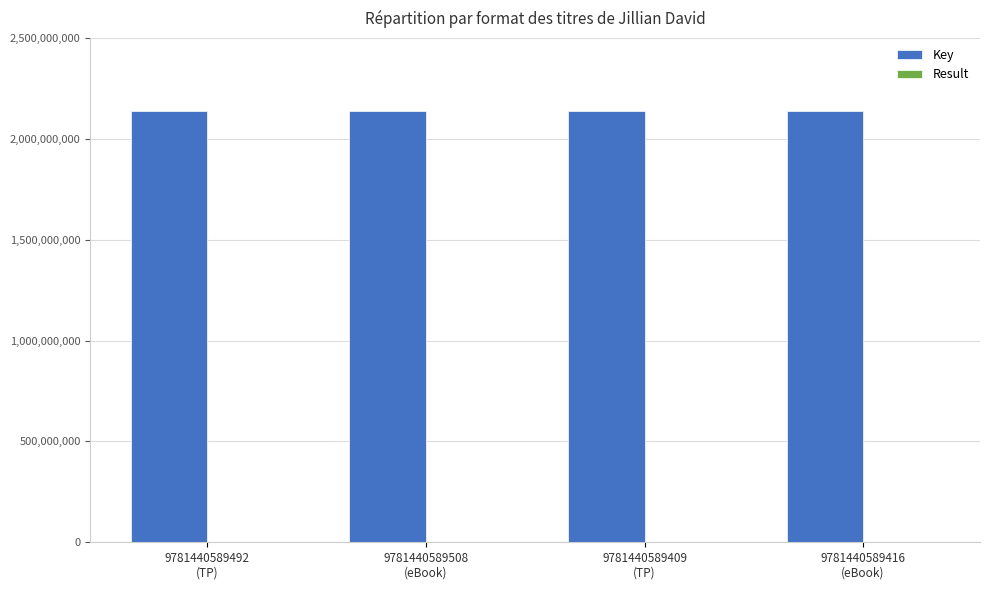

How many categories are shown in the chart?

4